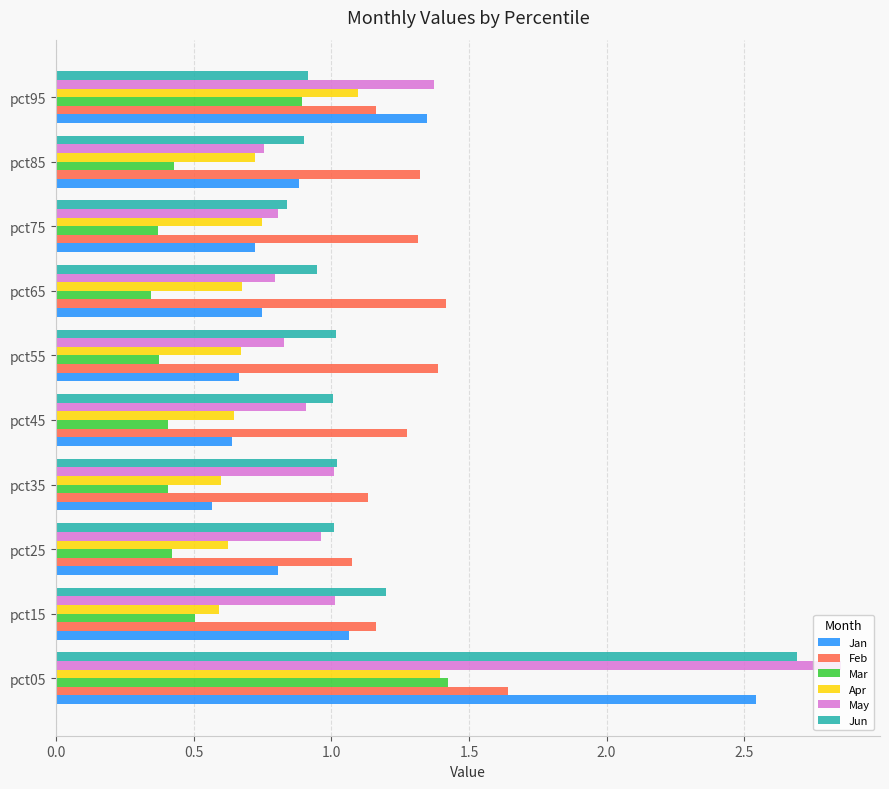

How many distinct data groups are displayed?

6